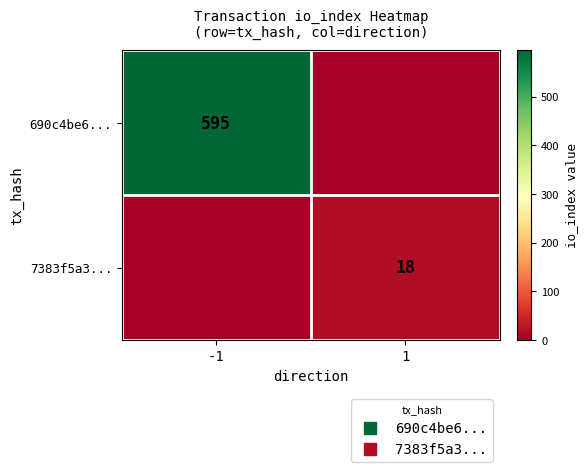

What is the sum of all 690c4be6... values?

595